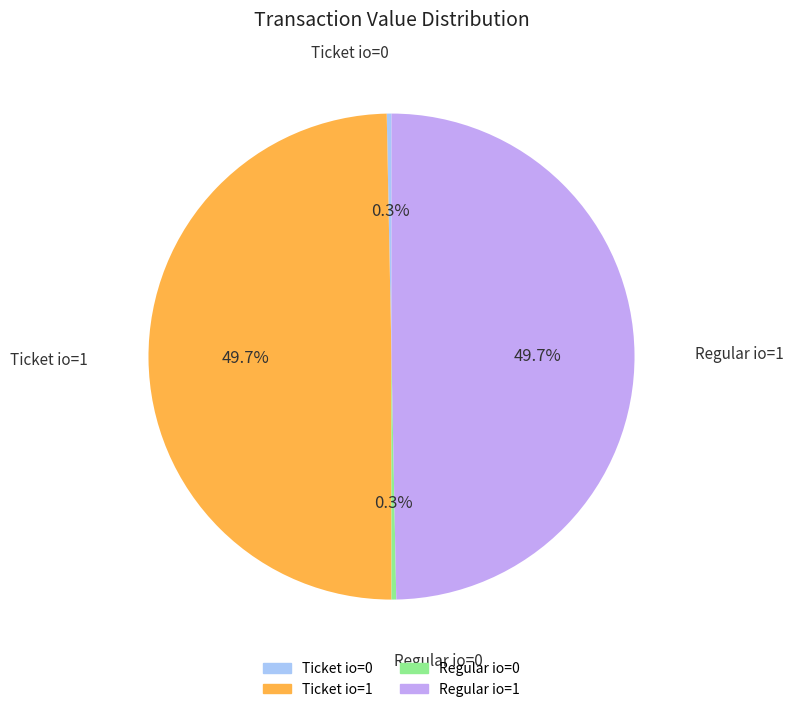

Does any single category account for the majority?

No